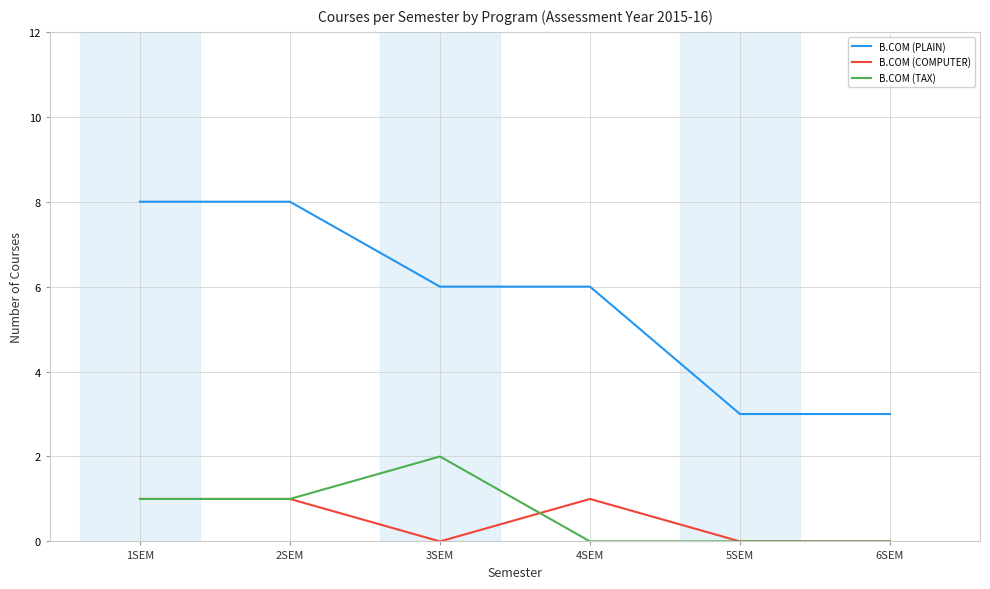

Reading right to left, extract all data points from this chart.

B.COM (PLAIN): 6SEM=3	5SEM=3	4SEM=6	3SEM=6	2SEM=8	1SEM=8
B.COM (COMPUTER): 6SEM=0	5SEM=0	4SEM=1	3SEM=0	2SEM=1	1SEM=1
B.COM (TAX): 6SEM=0	5SEM=0	4SEM=0	3SEM=2	2SEM=1	1SEM=1